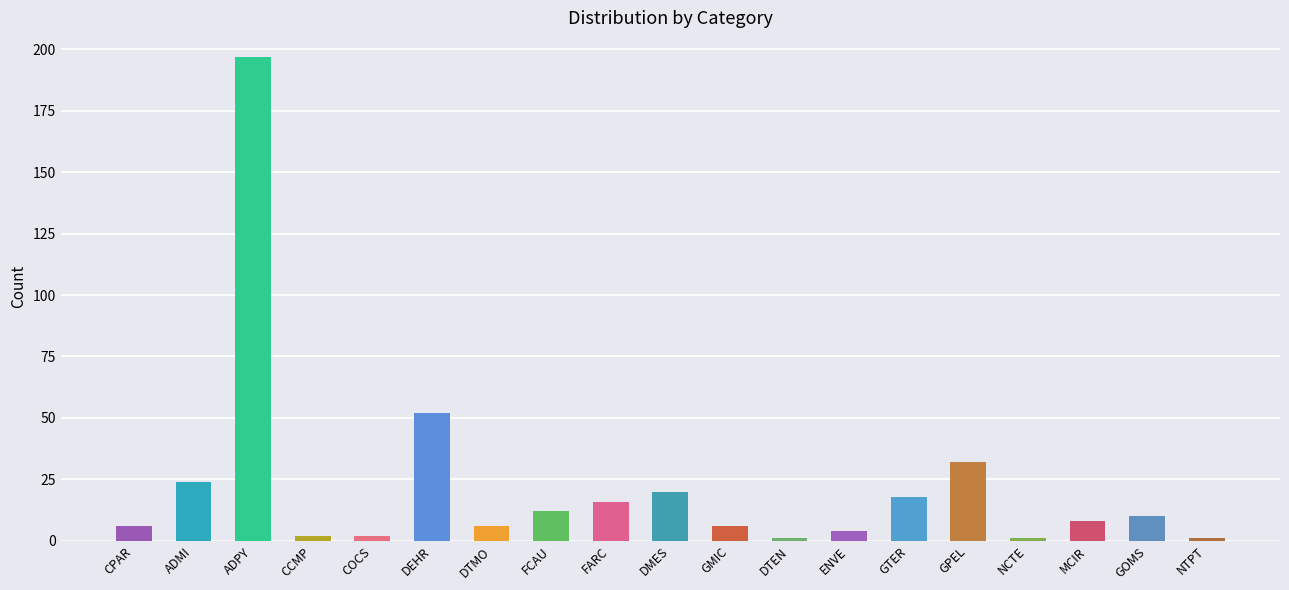

Are the bars grouped side by side (vs. stacked)?

No